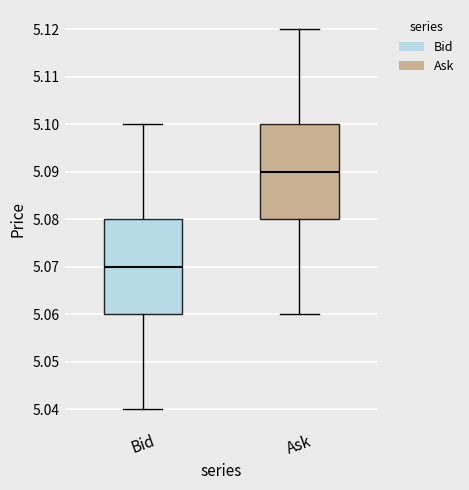

Where is the upper edge of the box for Ask on the y-axis? The values are not printed on the chart, so give them approximately, as read against the axis.

5.10